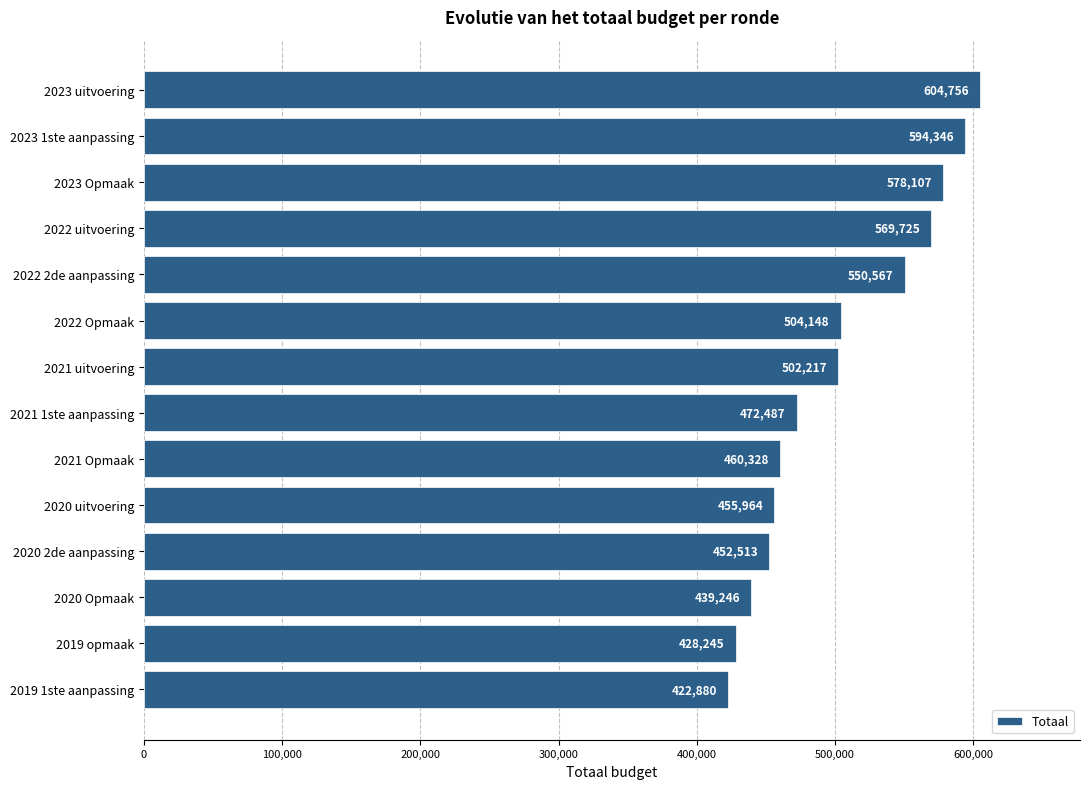

What is the value of the 3rd bar from the top?

578107